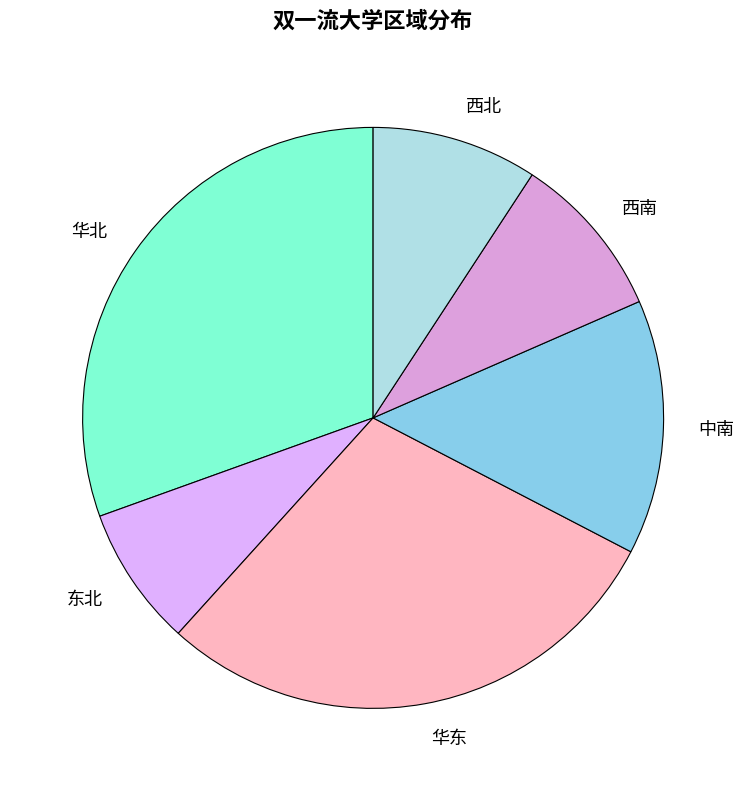

Combined, do 华东 and 东北 account for over 50%?

No